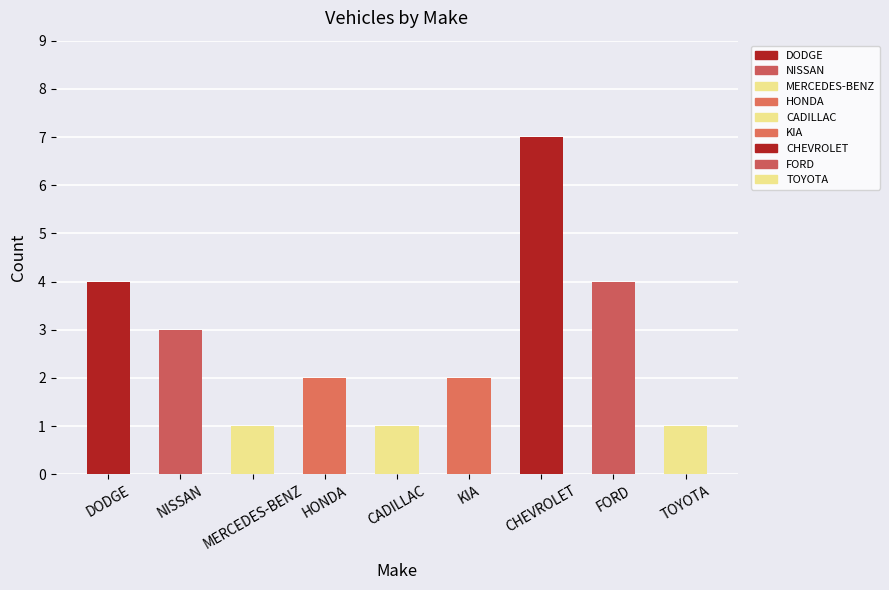

The chart shows a value of 6 at DODGE. True or false?

False